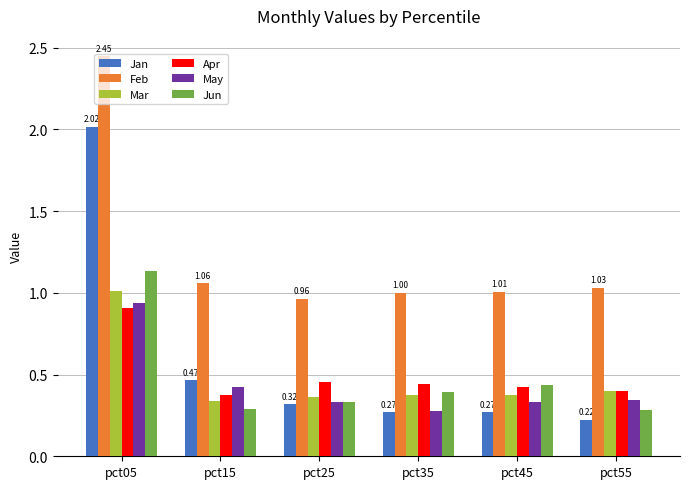

What are all the series names shown in the legend?

Jan, Feb, Mar, Apr, May, Jun